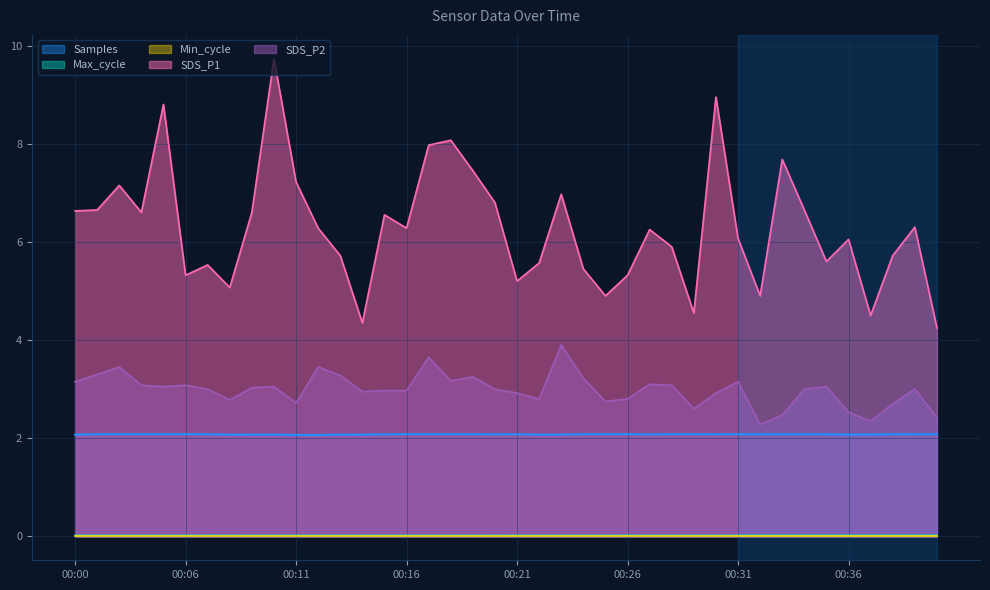

At which label does SDS_P1 first exceed 6?

00:00